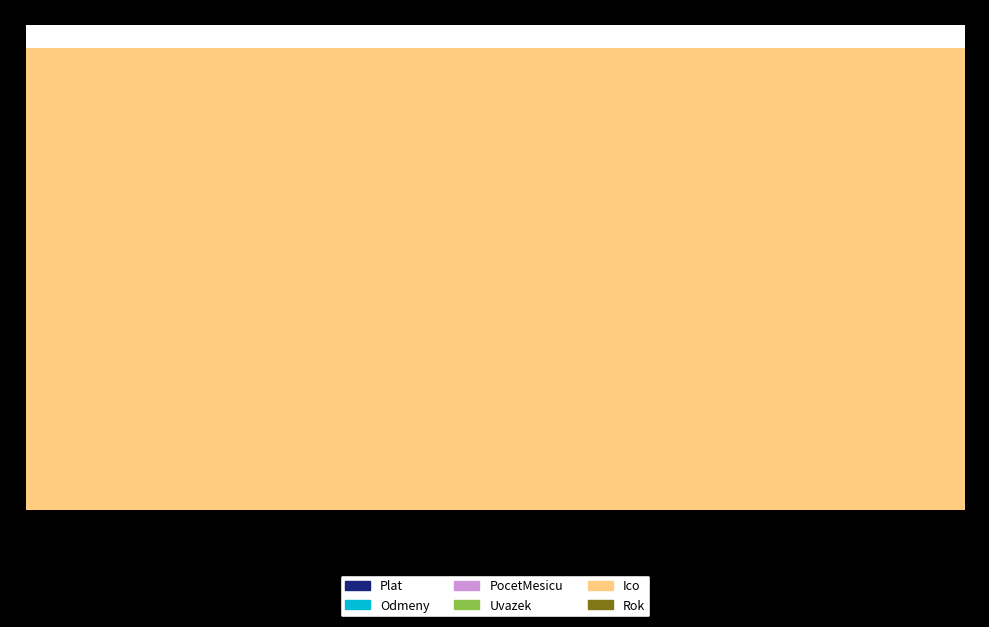

Reading right to left, list all the values displayed in this chart.

Plat: 2024=0	2023=0	2022=0
Odmeny: 2024=0	2023=0	2022=0
PocetMesicu: 2024=0	2023=0	2022=0
Uvazek: 2024=0	2023=0	2022=0
Ico: 2024=44848943	2023=44848943	2022=44848943
Rok: 2024=2024	2023=2023	2022=2022